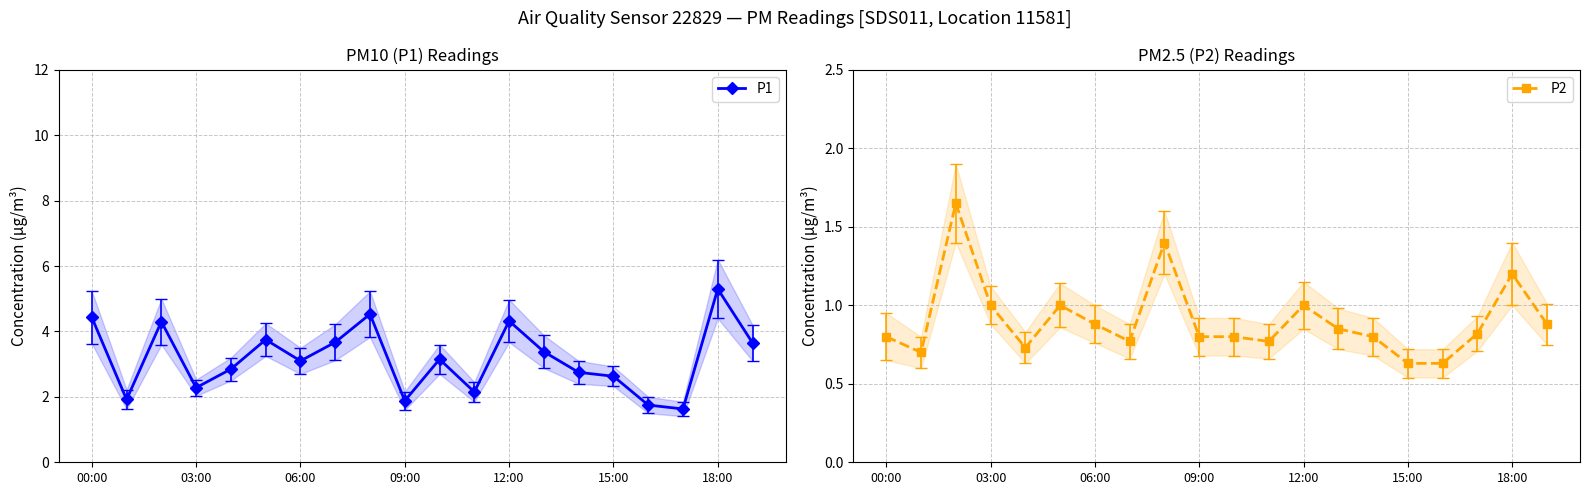

What is the maximum value for P1?

5.3